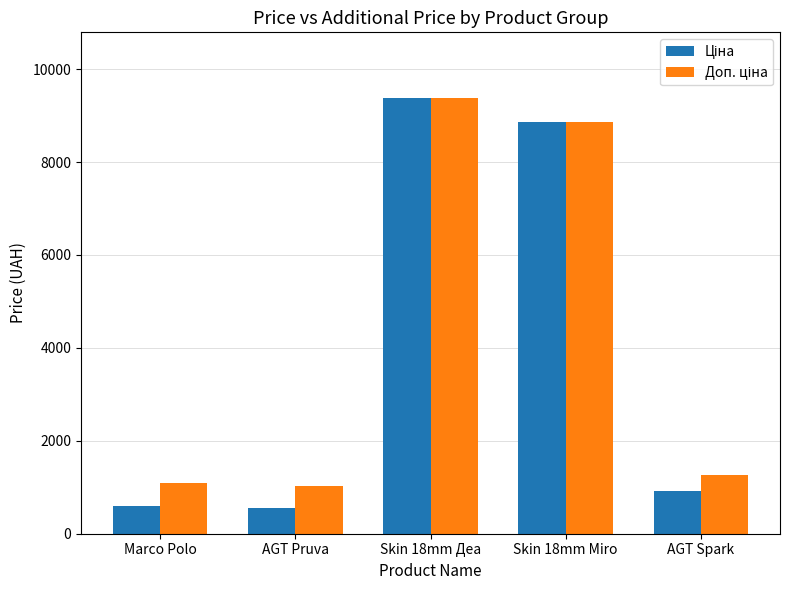

What is the difference between the highest and lowest values at AGT Pruva?

453.9